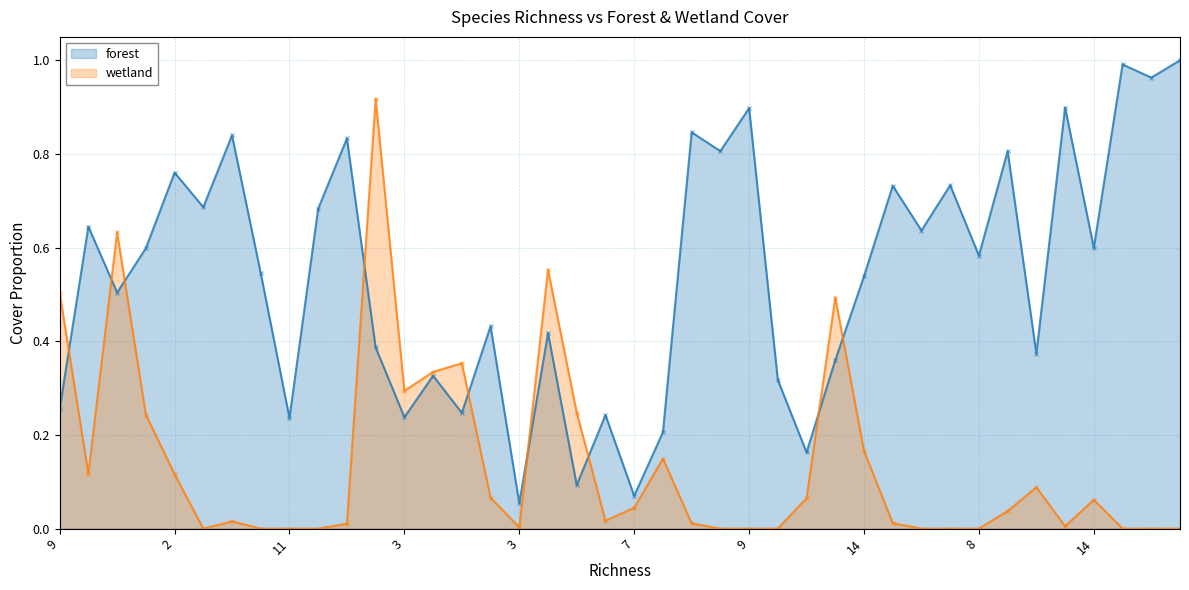

How many values in the wetland series exceed 0?

27